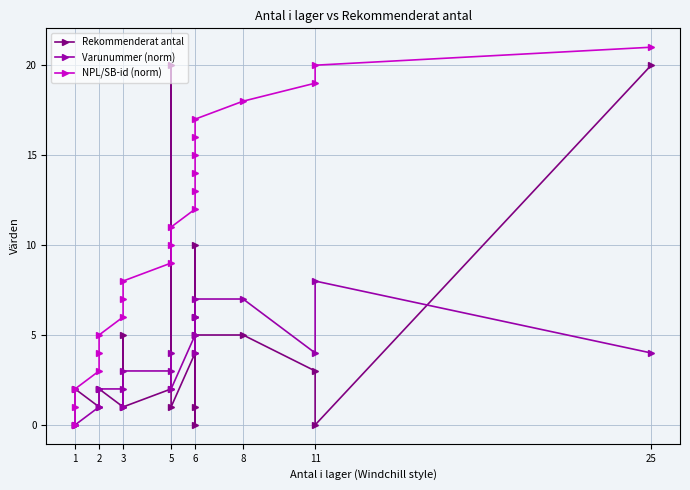

Rank the series at 3 from highest to lowest value.

NPL/SB-id (norm), Varunummer (norm), Rekommenderat antal